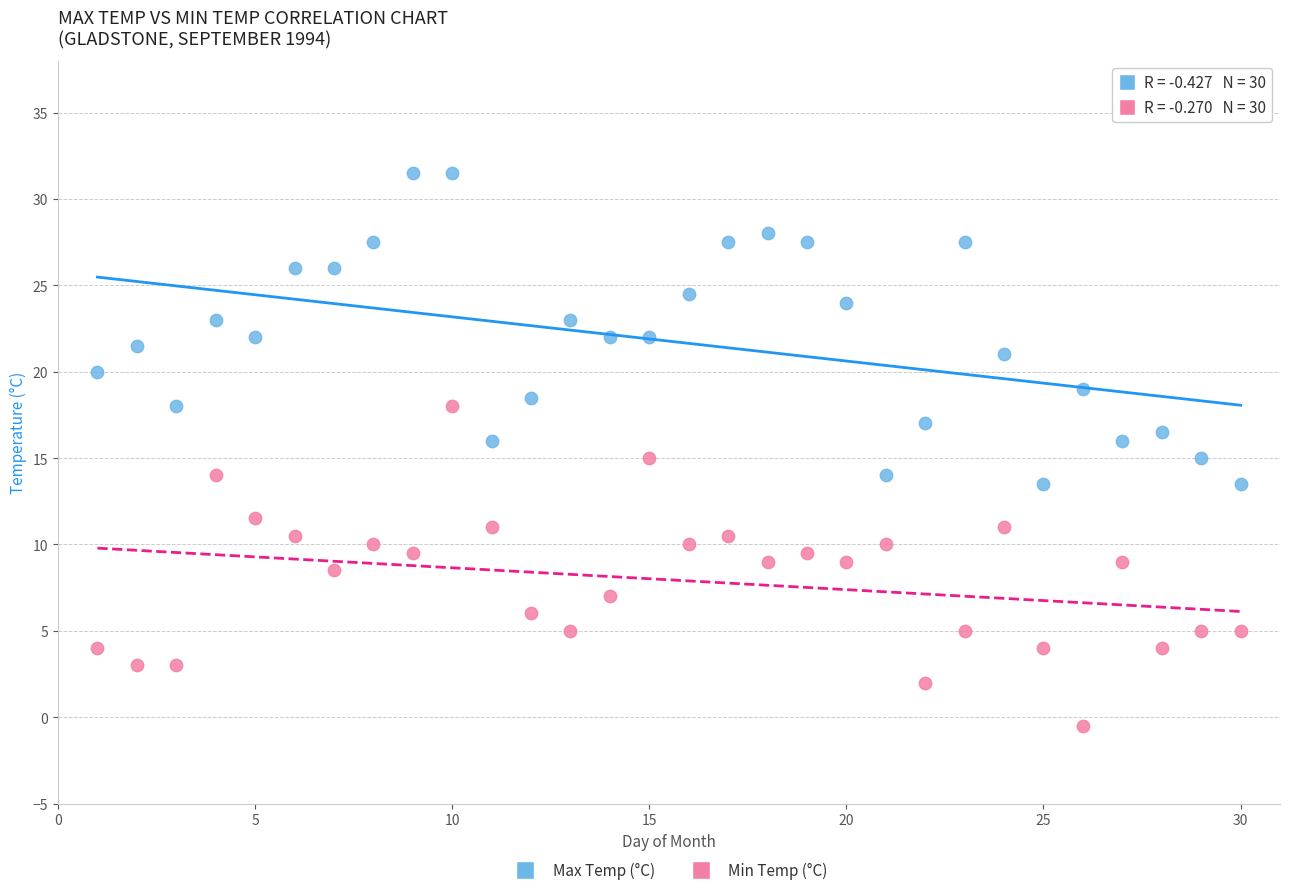

What are all the series names shown in the legend?

Max Temp (°C), Min Temp (°C)